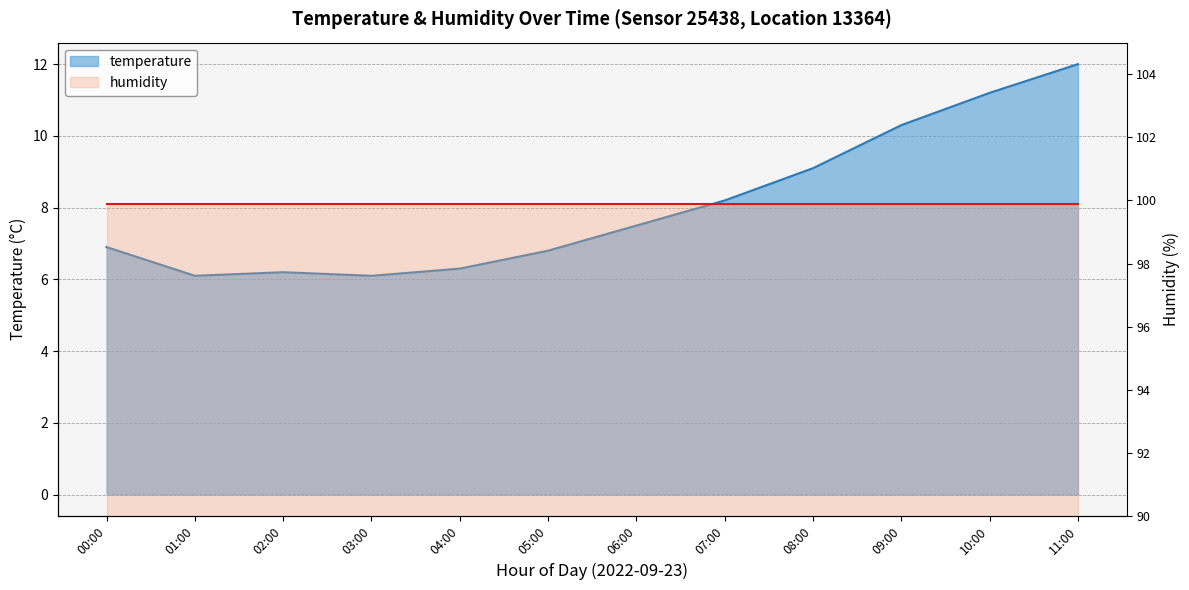

What is the greatest value displayed?

12.0